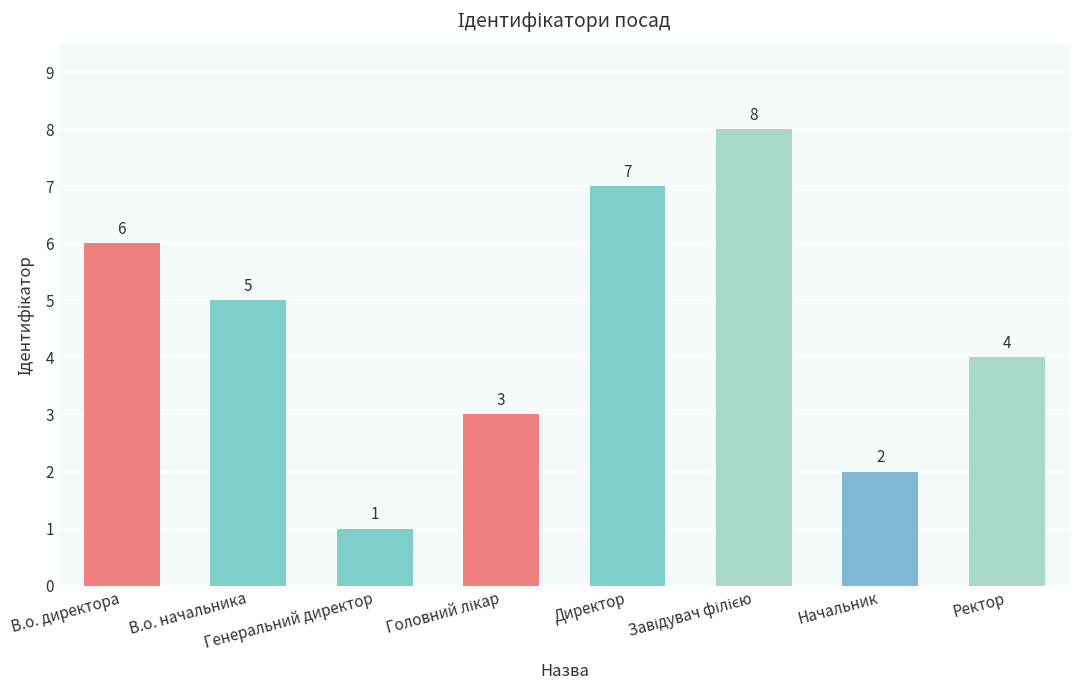

The value at Начальник is 1. True or false?

False